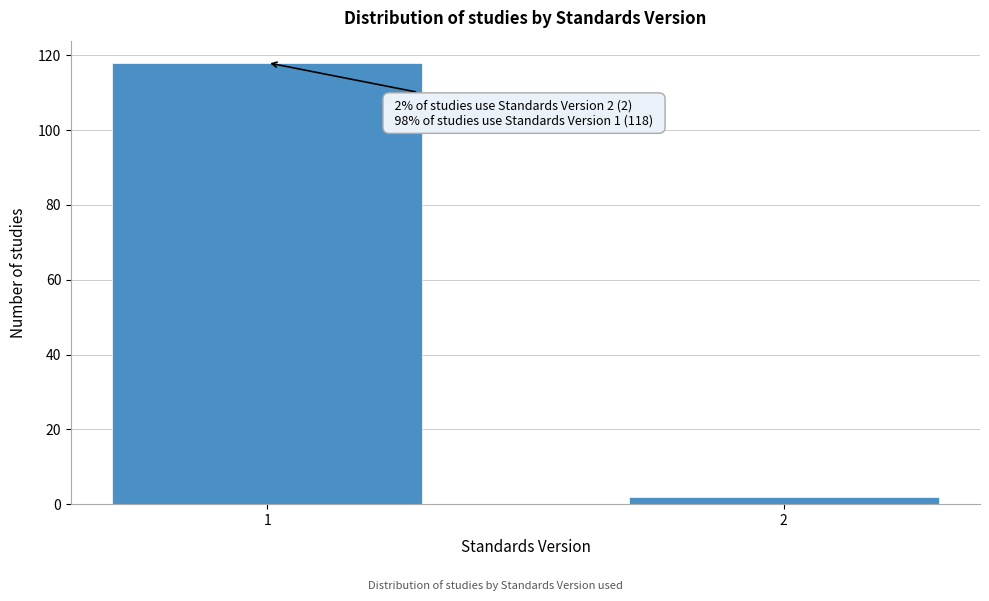

Reading left to right, transcribe all the data shown in this chart.

118	2